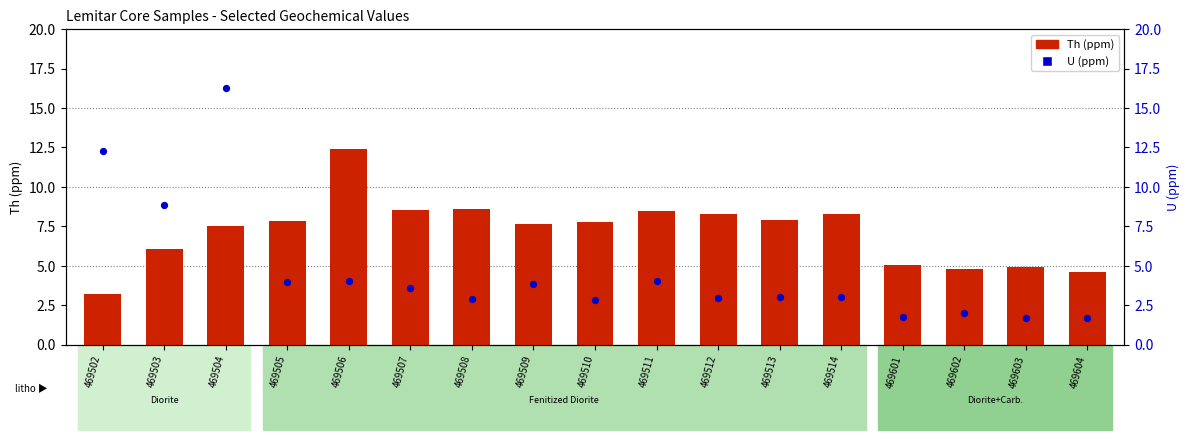

At which category is the sum across all series the highest?

469504